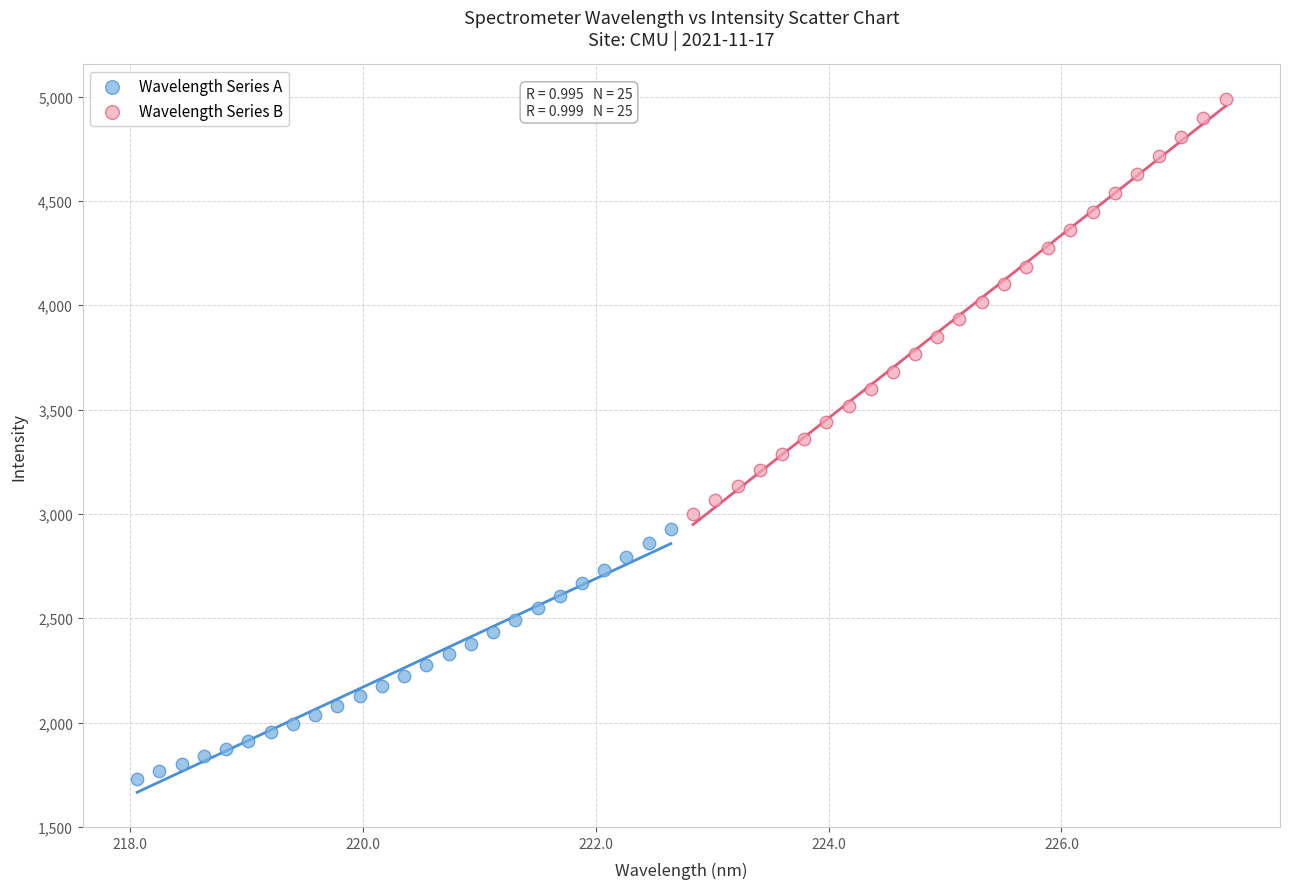

Which series contains the lowest Y value?

Wavelength Series A